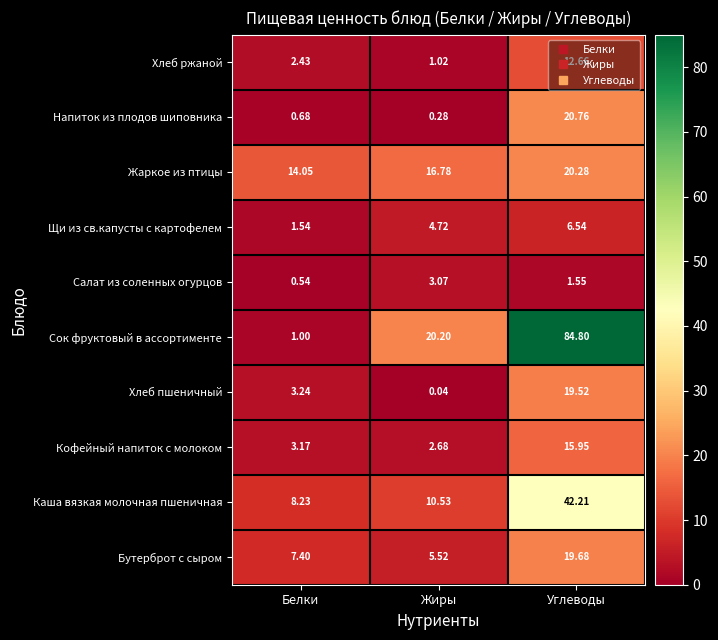

At Жиры, list the series in order from largest to smallest.

Сок фруктовый в ассортименте, Жаркое из птицы, Каша вязкая молочная пшеничная, Бутерброт с сыром, Щи из св.капусты с картофелем, Салат из соленных огурцов, Кофейный напиток с молоком, Хлеб ржаной, Напиток из плодов шиповника, Хлеб пшеничный